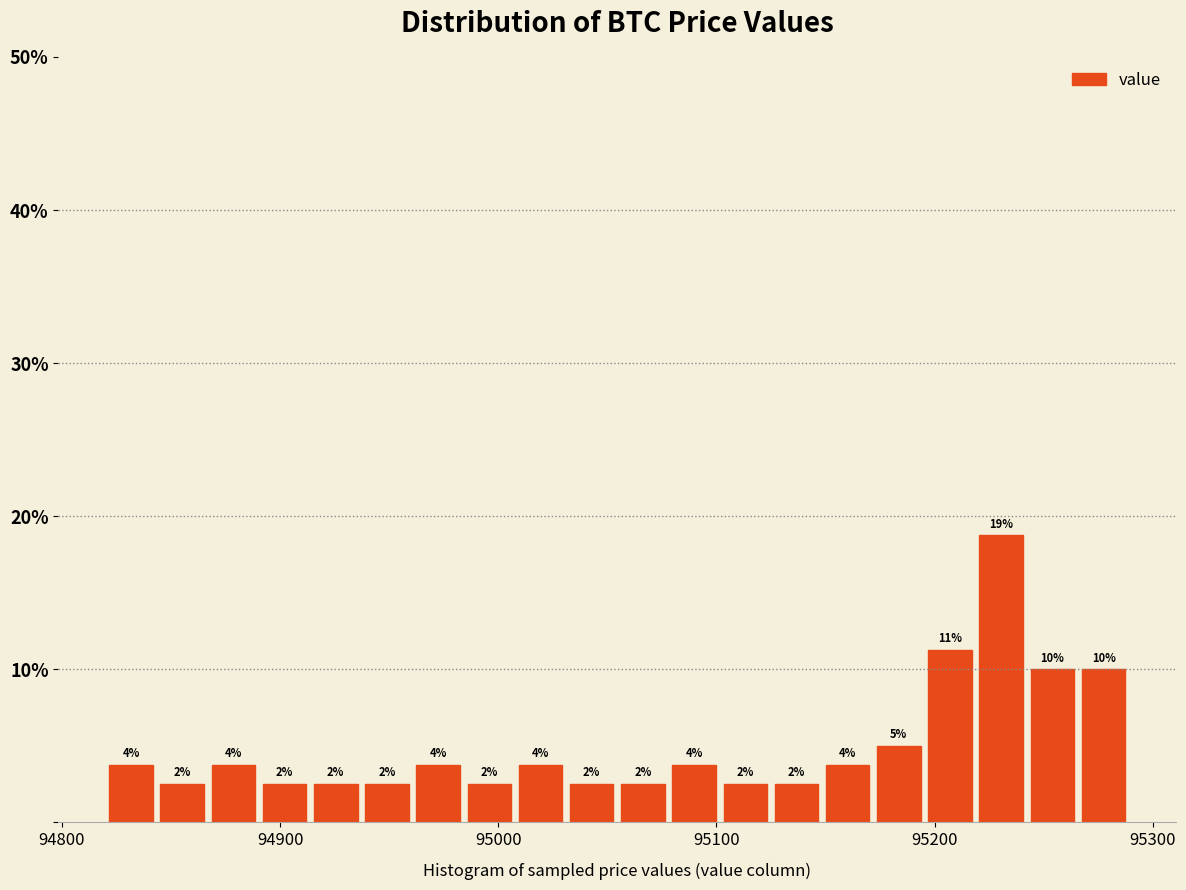

Around what value on the x-axis is the tallest bar? Give the approximate position of its centre, as read against the axis.

95230